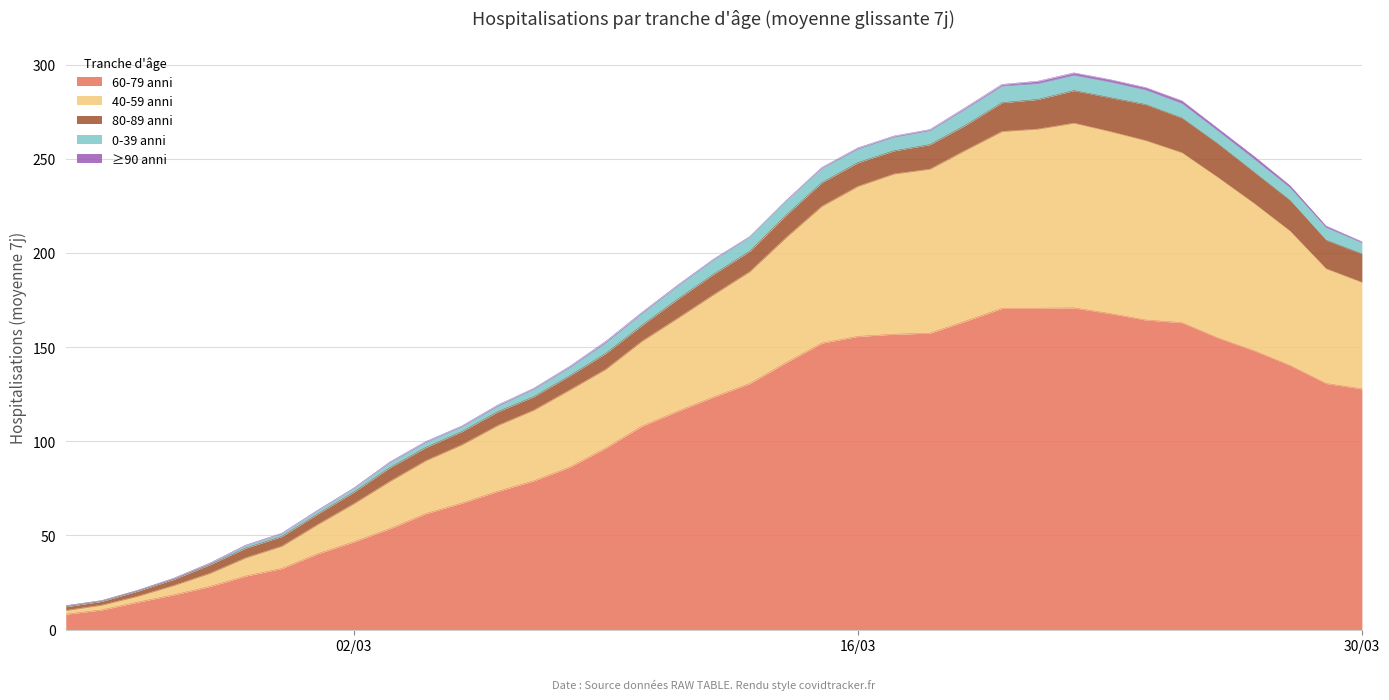

At which category does 60-79 anni reach its first local peak?

28